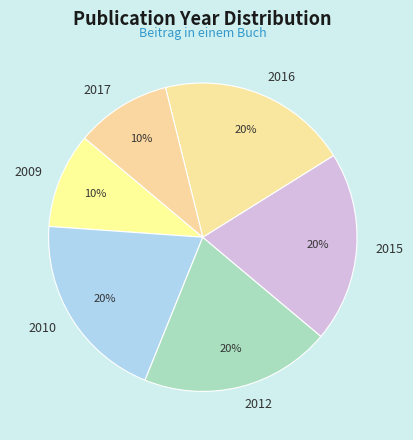

Is it true that 2017 is 1% of the pie?

False